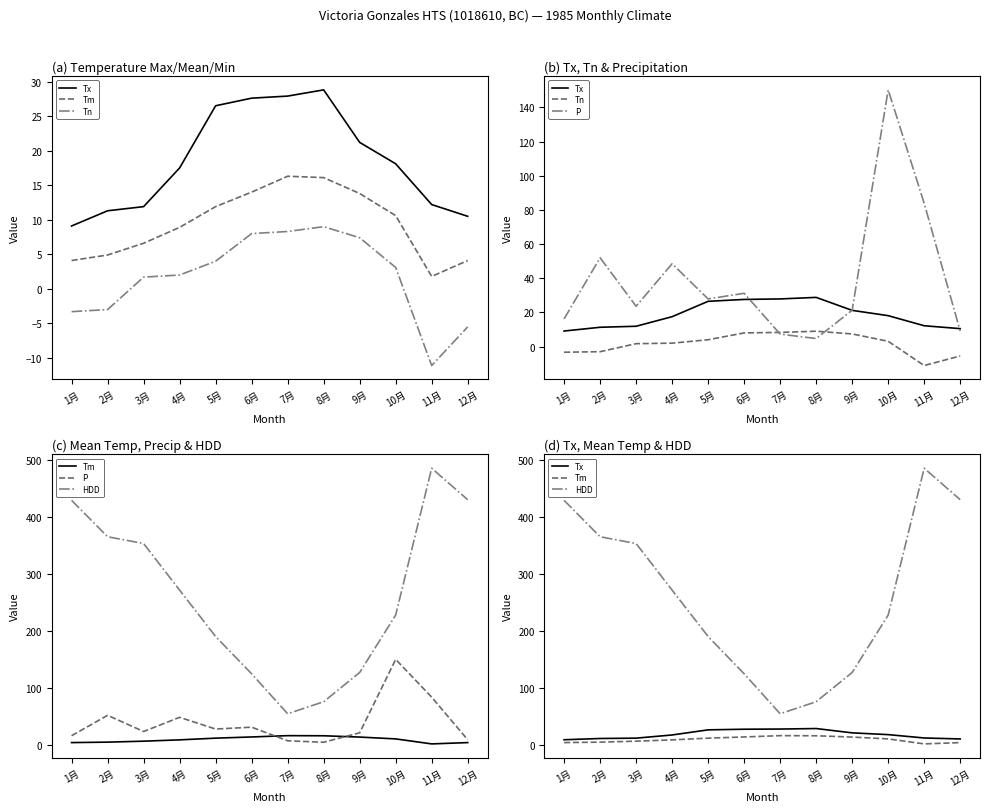

What is the total value across all series at 2月?

431.0